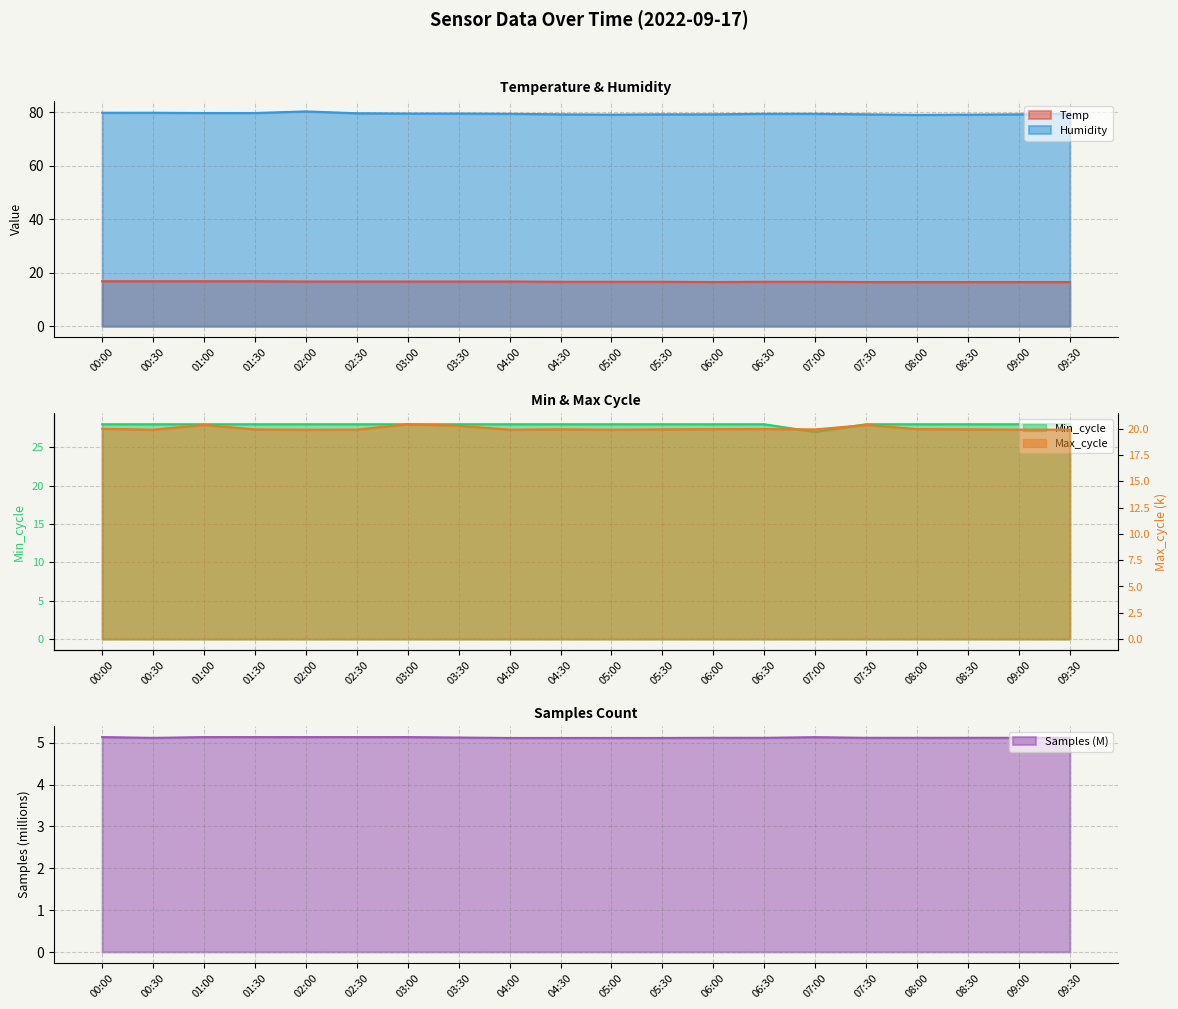

True or false: Max_cycle and Temp intersect in this chart.

False